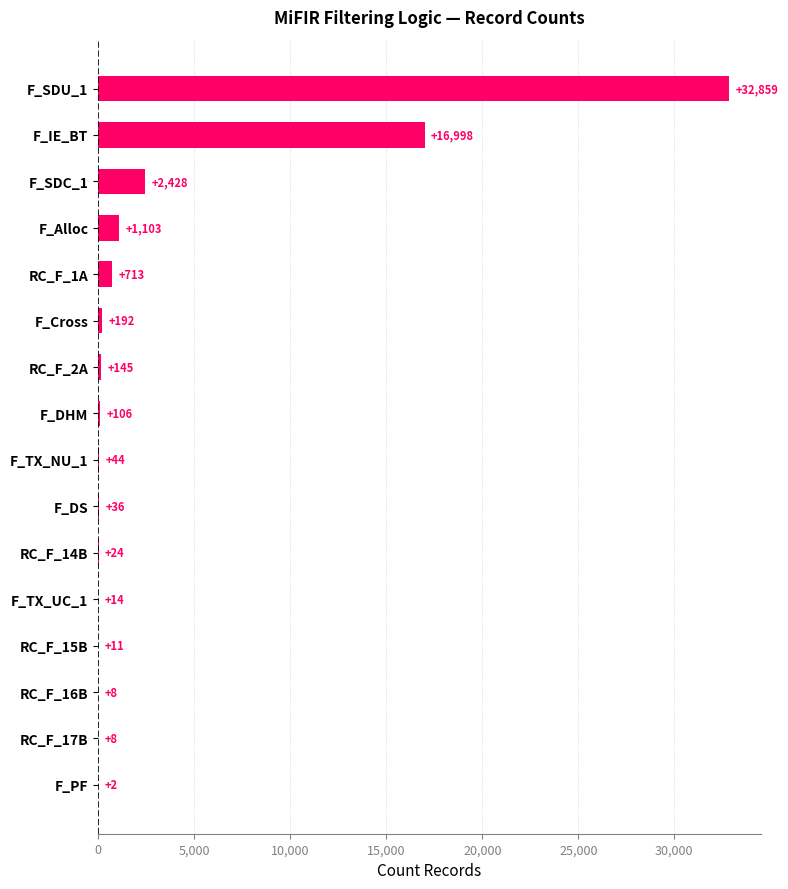

What is the sum of the values at F_Alloc and F_IE_BT?

18101